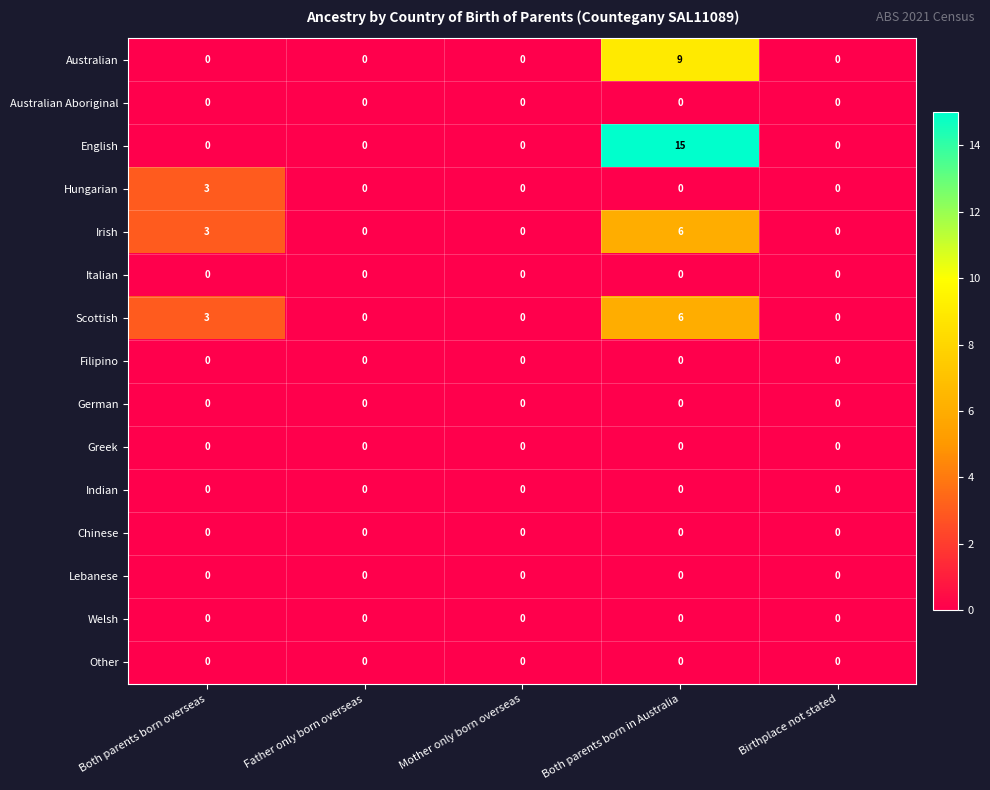

Which series has the widest spread of values?

English